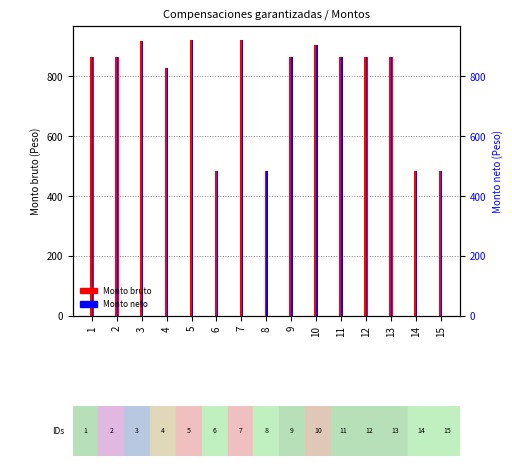

Count the number of categories in the chart.

15